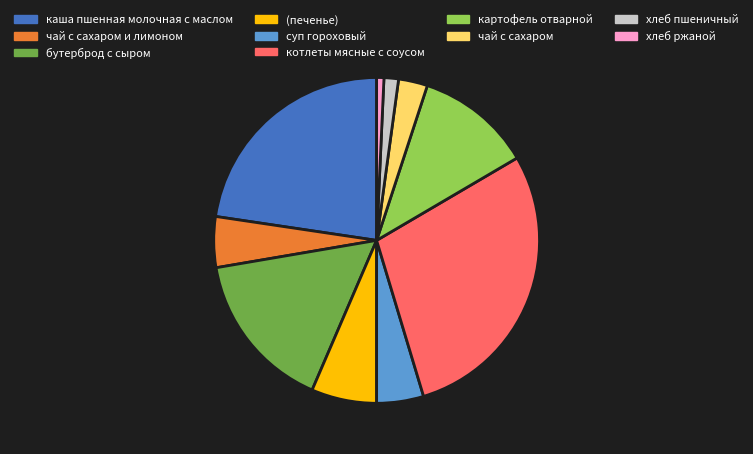

How many slices are in this pie chart?

10